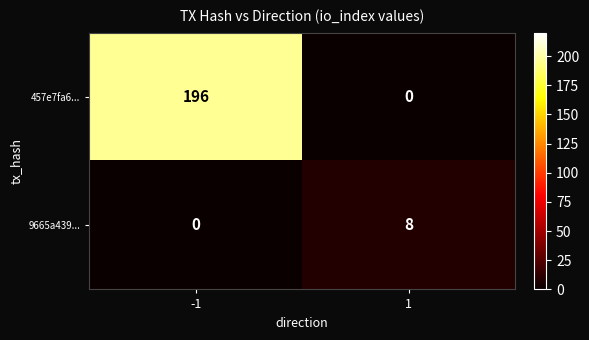

What is the highest value of the 457e7fa6... series?

196